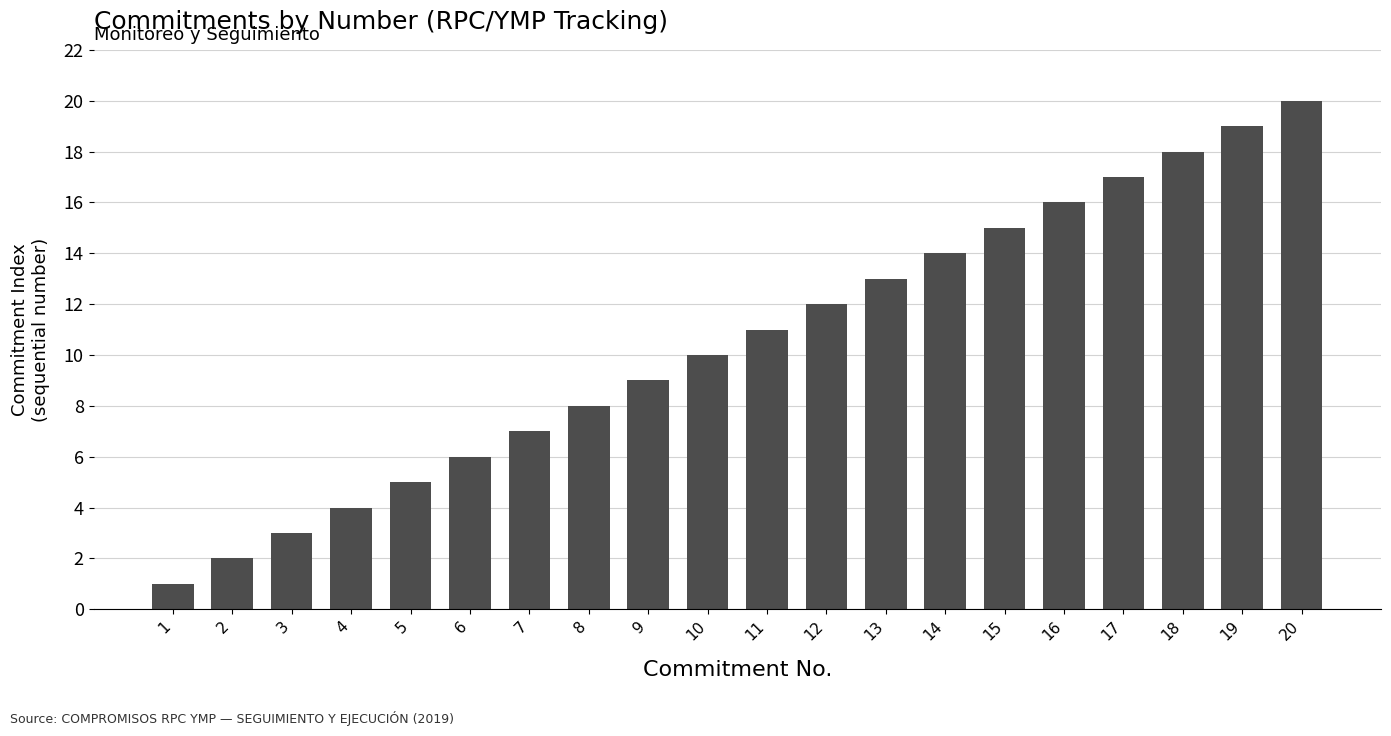

Is it true that the value at 16 is 16?

True